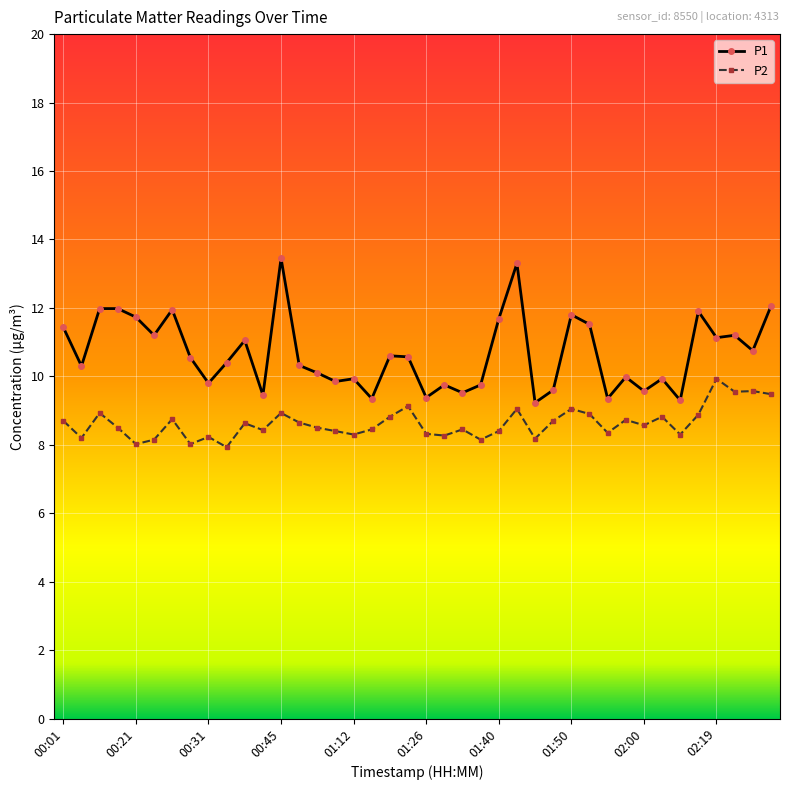

True or false: P2 has more than 1 interior local peaks.

True